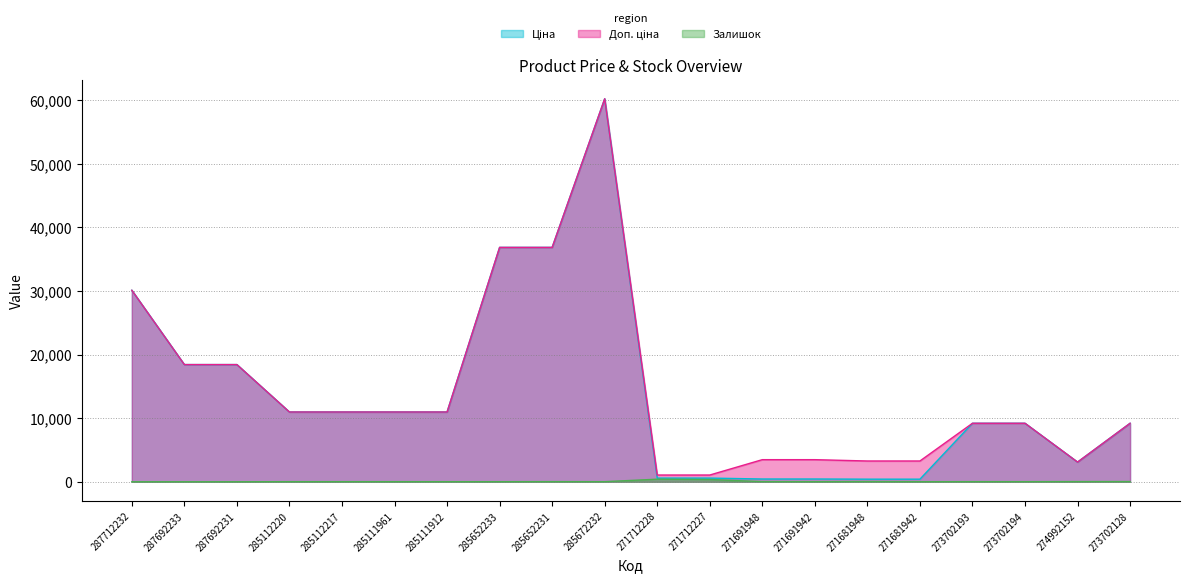

What is the label of the 12th point from the right?

285652231